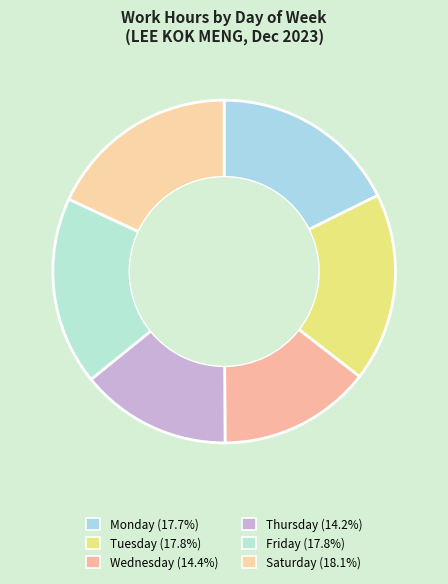

How many slices are in this pie chart?

6